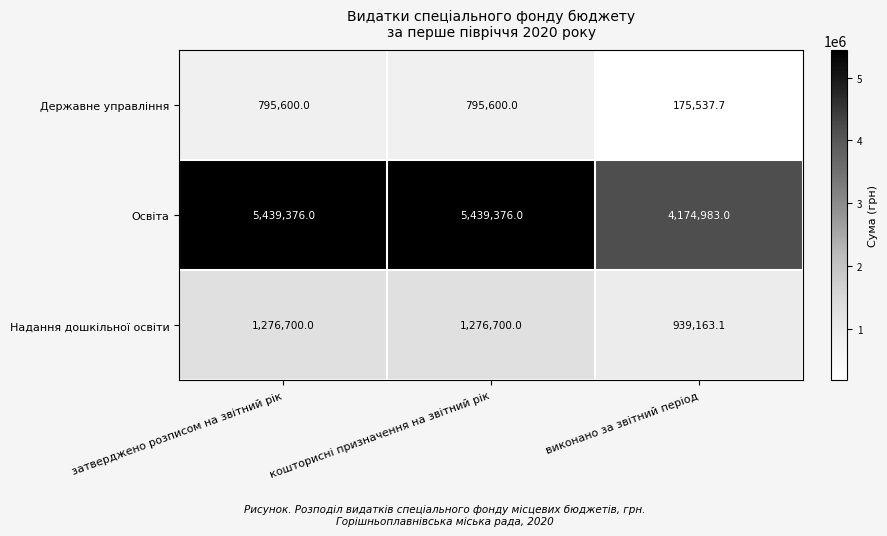

Reading left to right, transcribe all the data shown in this chart.

Державне управління: затверджено розписом на звітний рік=795600.0	кошторисні призначення на звітний рік=795600.0	виконано за звітний період=175537.7
Освіта: затверджено розписом на звітний рік=5439376.0	кошторисні призначення на звітний рік=5439376.0	виконано за звітний період=4174983.0
Надання дошкільної освіти: затверджено розписом на звітний рік=1276700.0	кошторисні призначення на звітний рік=1276700.0	виконано за звітний період=939163.1